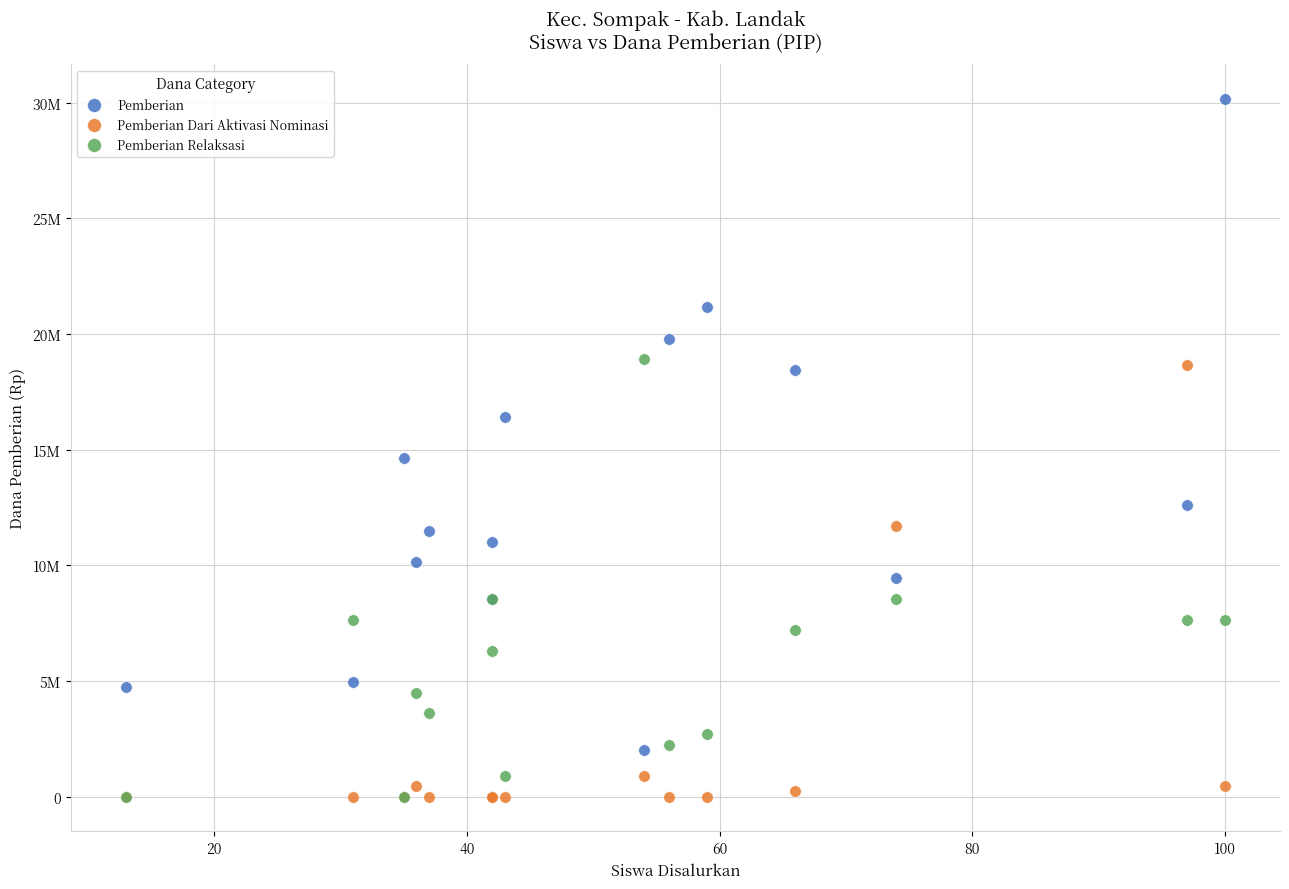

What are all the series names shown in the legend?

Pemberian, Pemberian Dari Aktivasi Nominasi, Pemberian Relaksasi